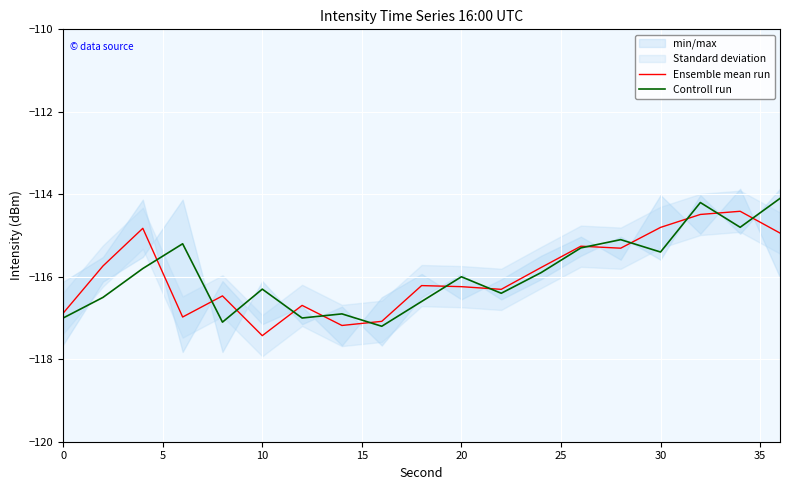

True or false: Controll run has a value of -155.4 at 20.

False